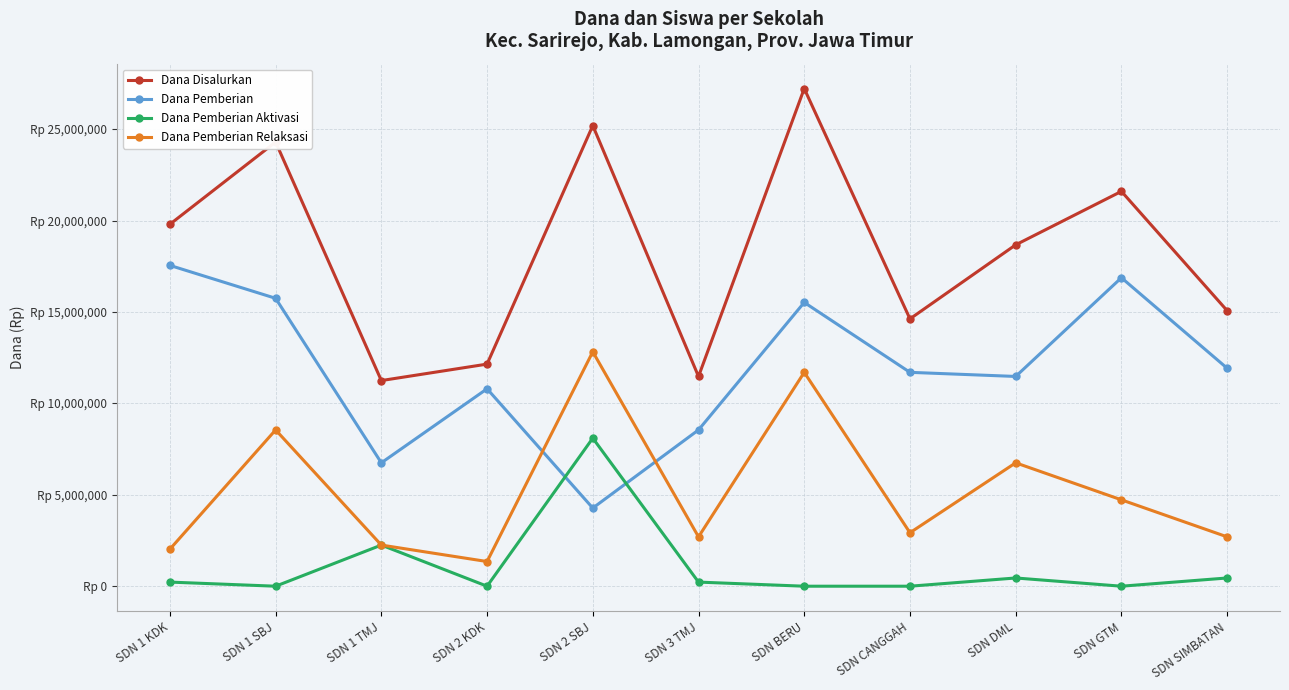

What is the average value of the Dana Disalurkan series?

18306818